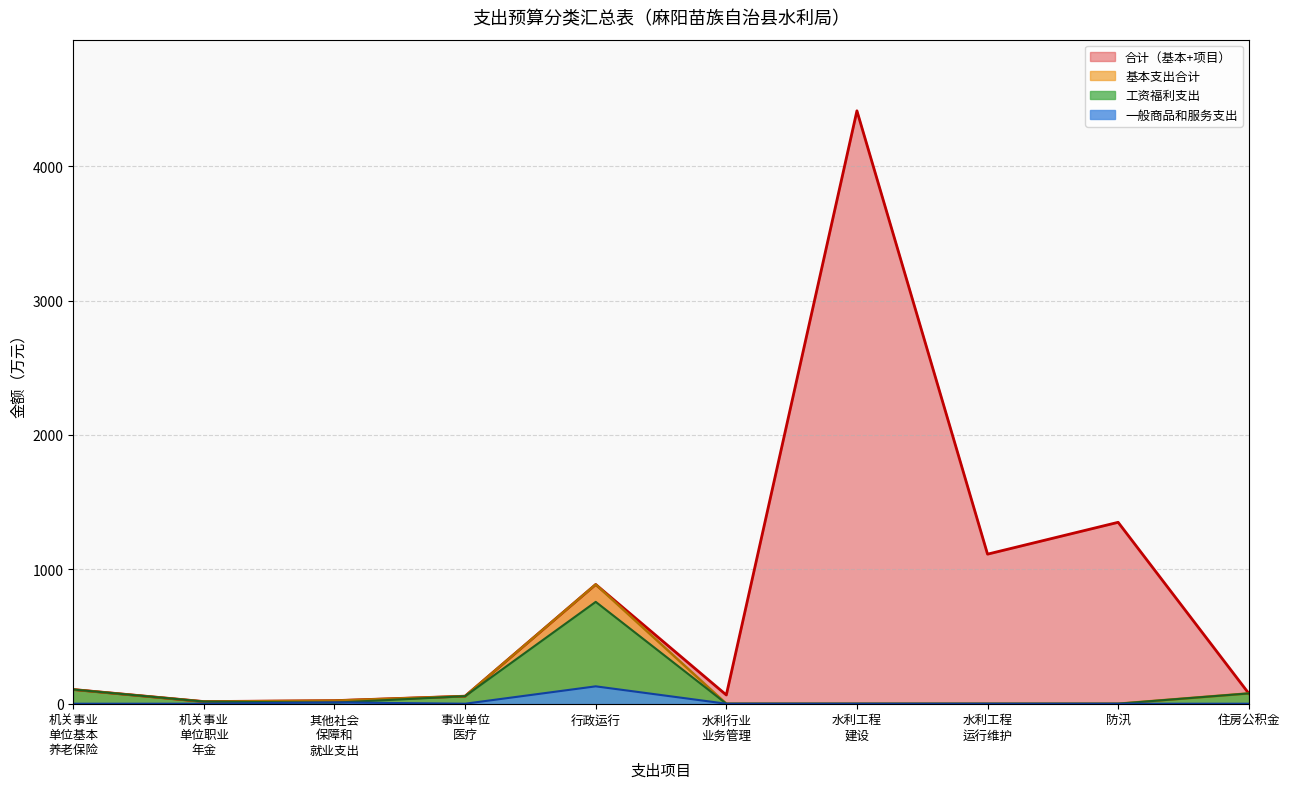

Which series has the largest total across all categories?

合计（基本+项目）